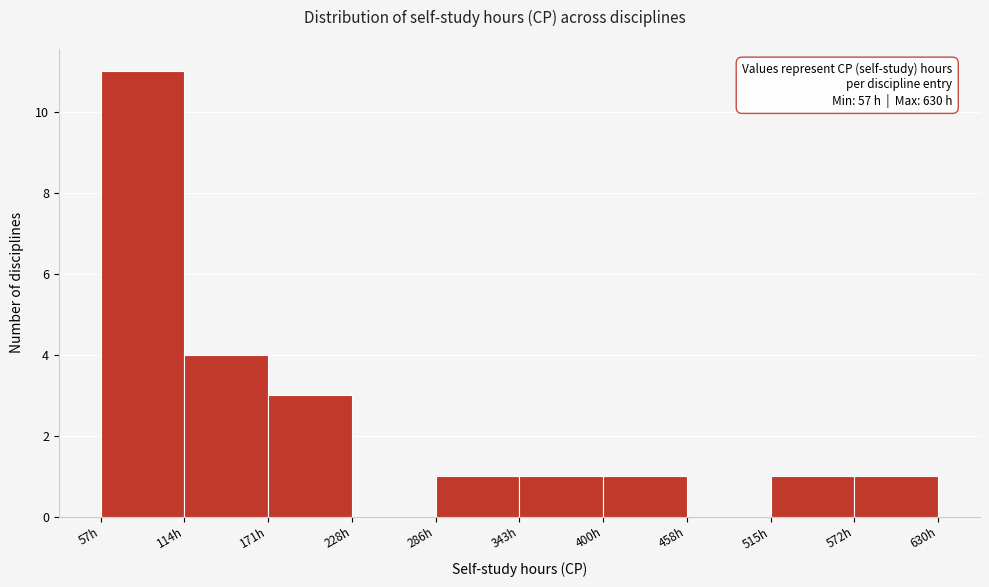

Which range on the x-axis has the tallest bar?

60 to 110